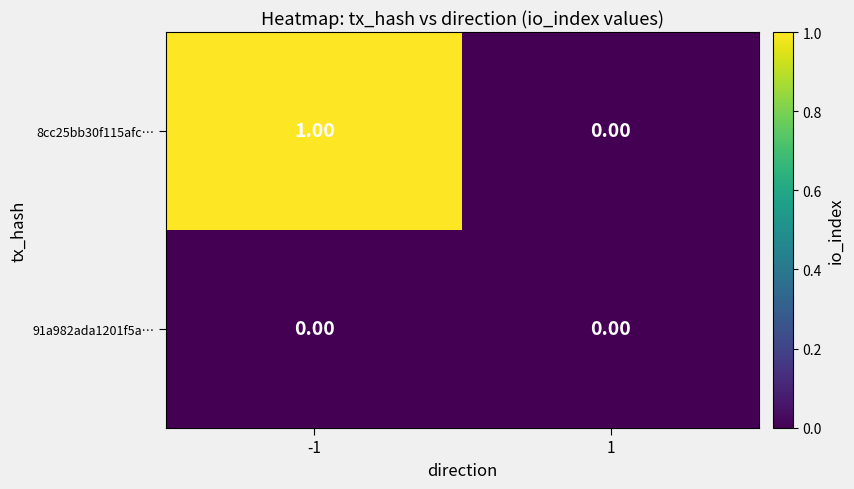

Which series changed the most between -1 and 1?

8cc25bb30f115afc…